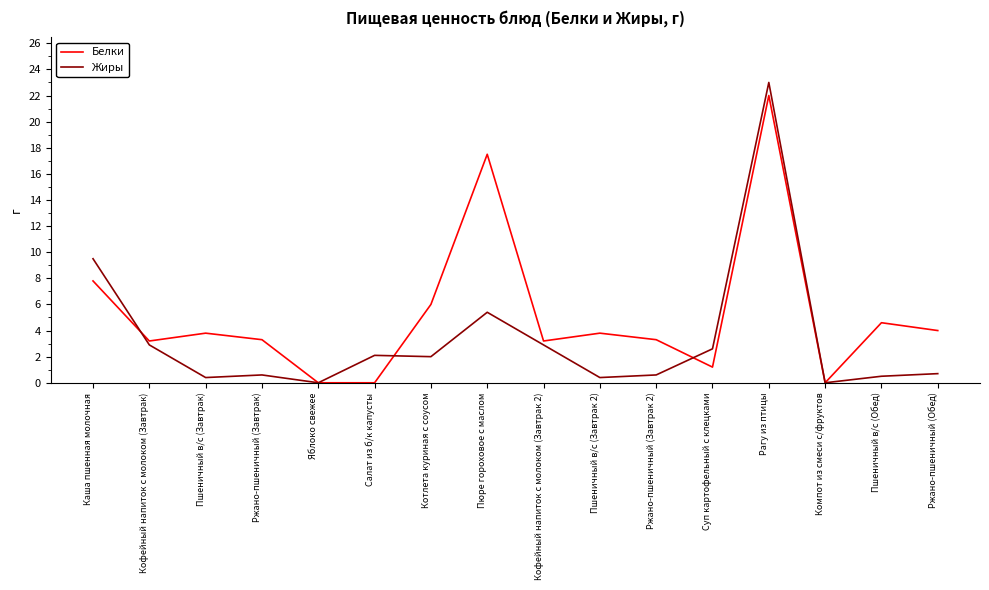

What is the sum of all Белки values?

83.7